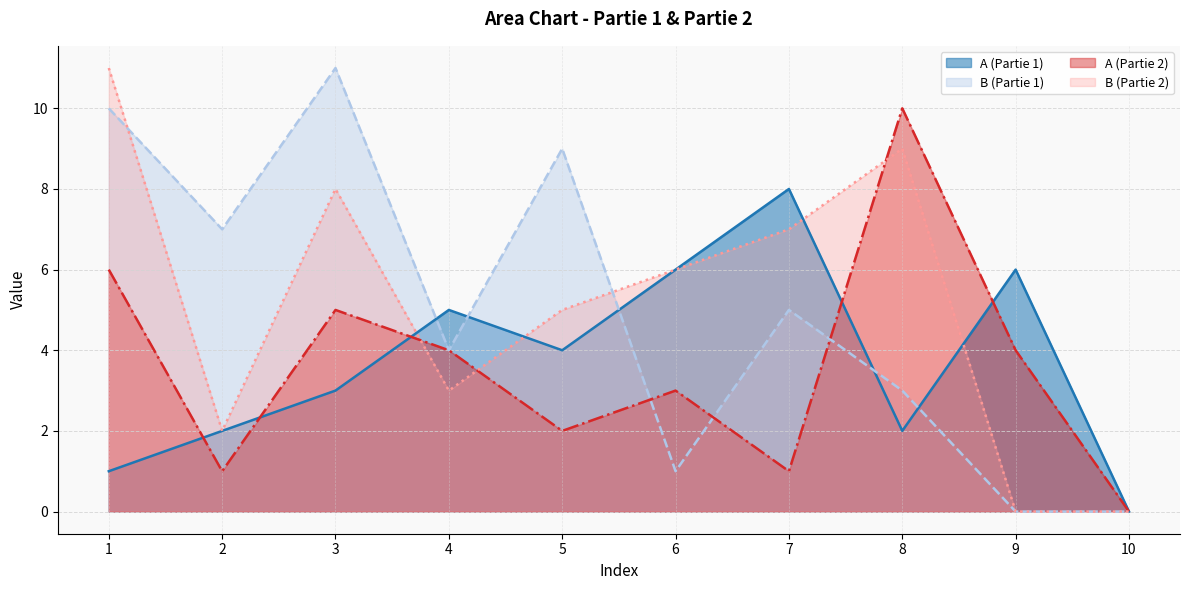

At which category is the sum across all series the highest?

1